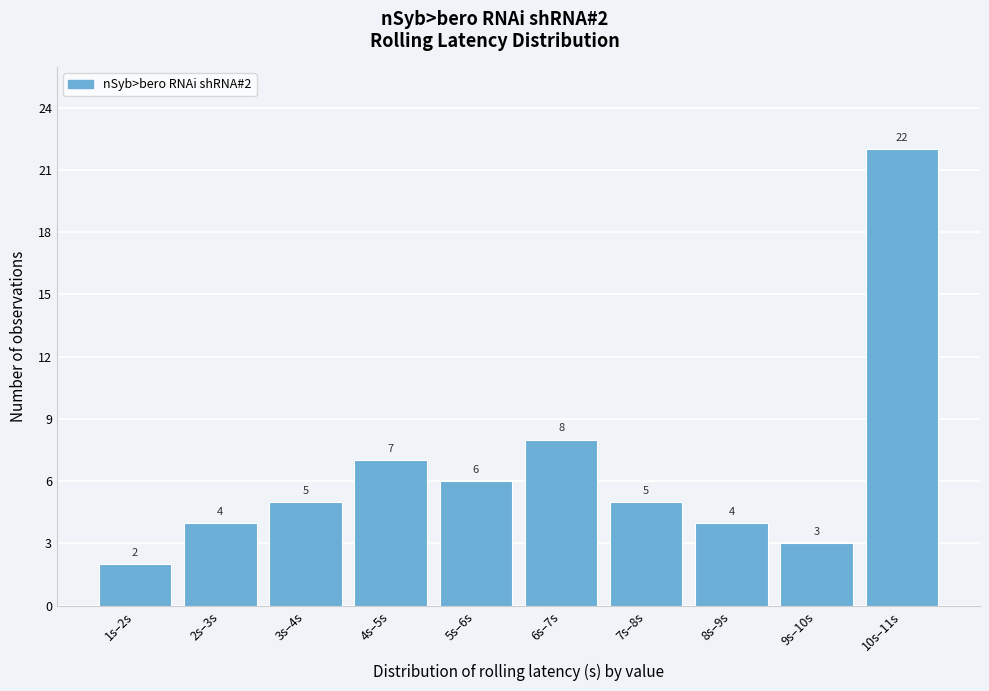

Reading left to right, transcribe all the data shown in this chart.

2	4	5	7	6	8	5	4	3	22